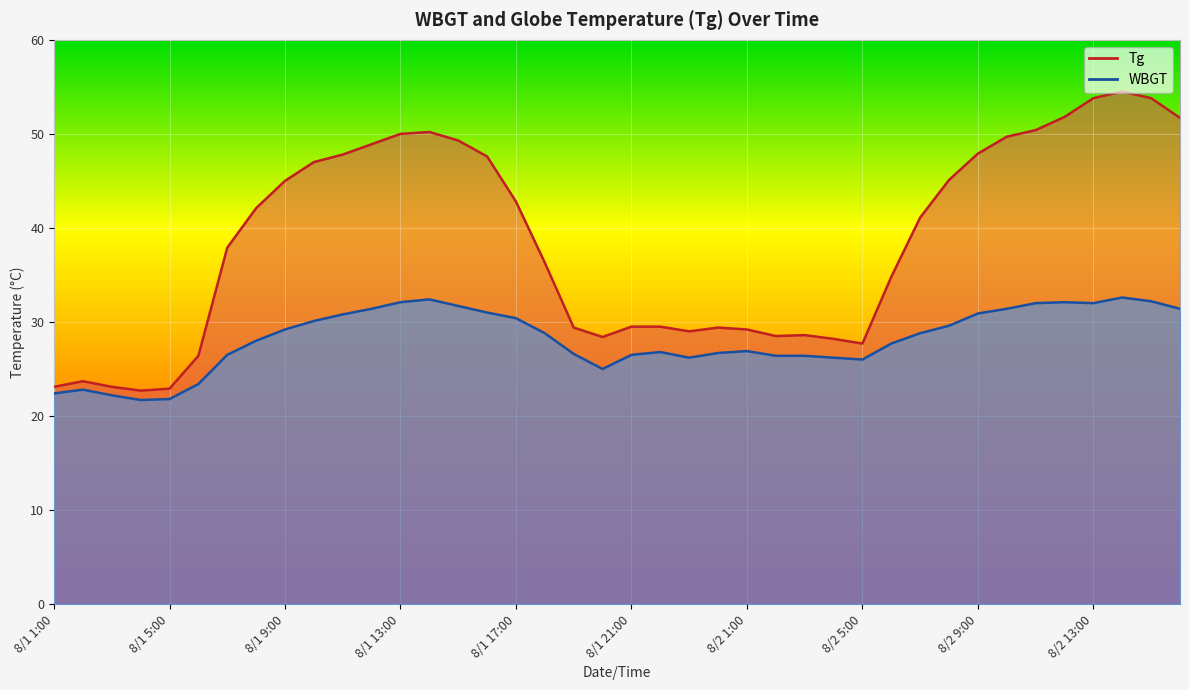

Which has a higher value, 8/1 22:00 or 8/1 20:00?

8/1 22:00